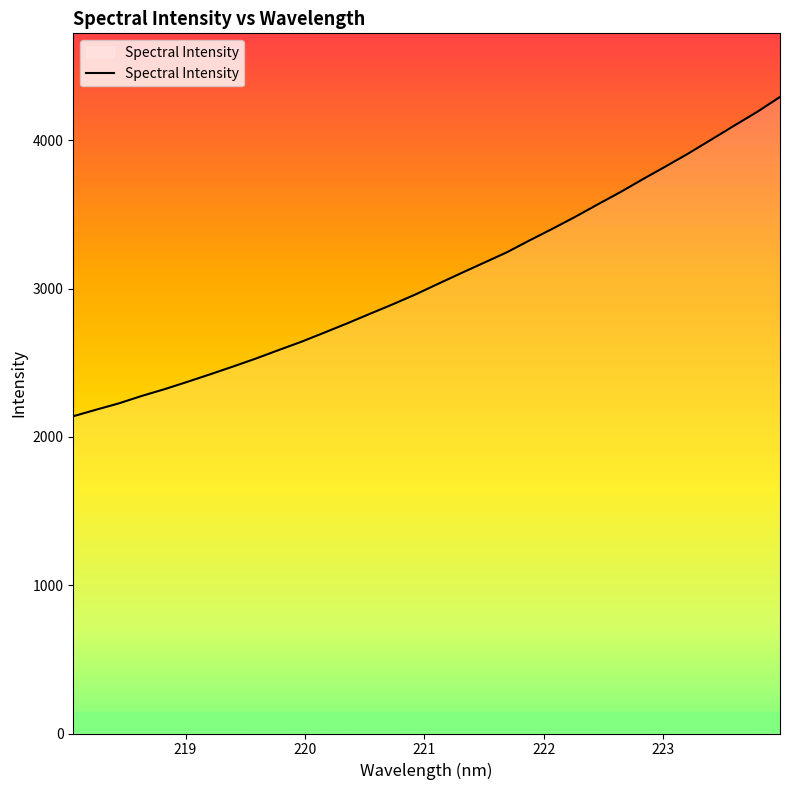

How many categories are shown in the chart?

32